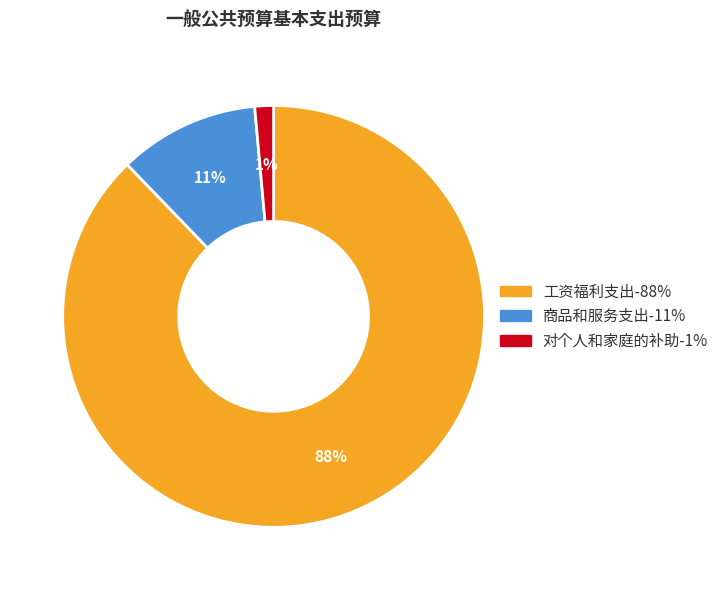

The 工资福利支出 slice represents 75% of the pie. True or false?

False